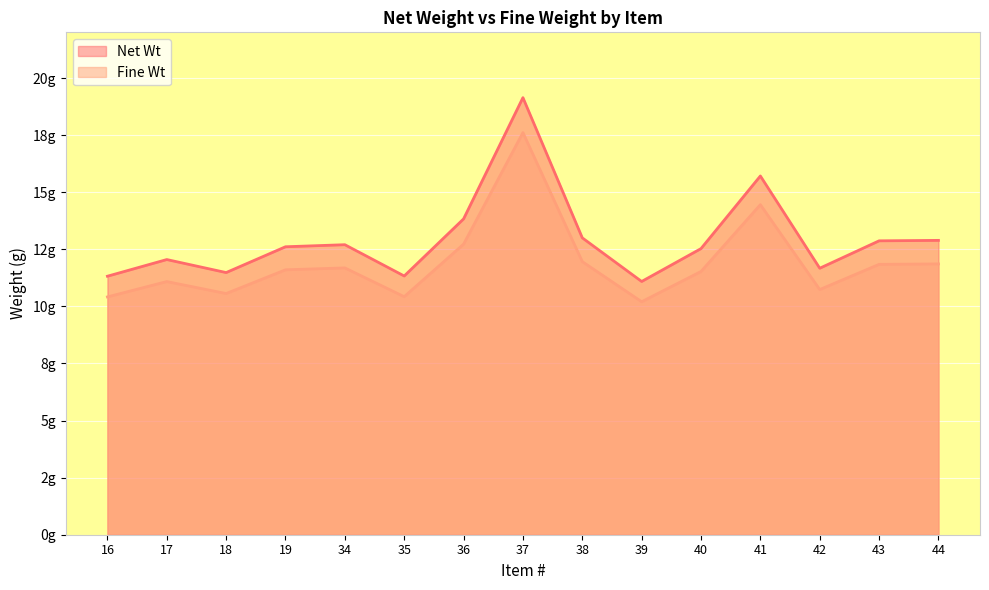

List the series in order of their peak value, highest first.

Net Wt, Fine Wt